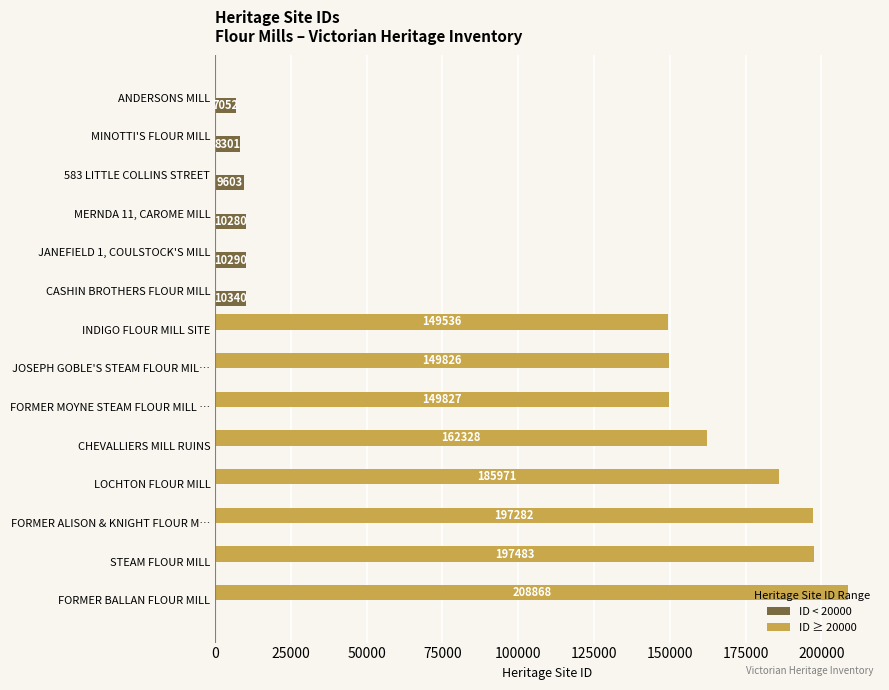

How many positive values does the ID < 20000 series have?

6